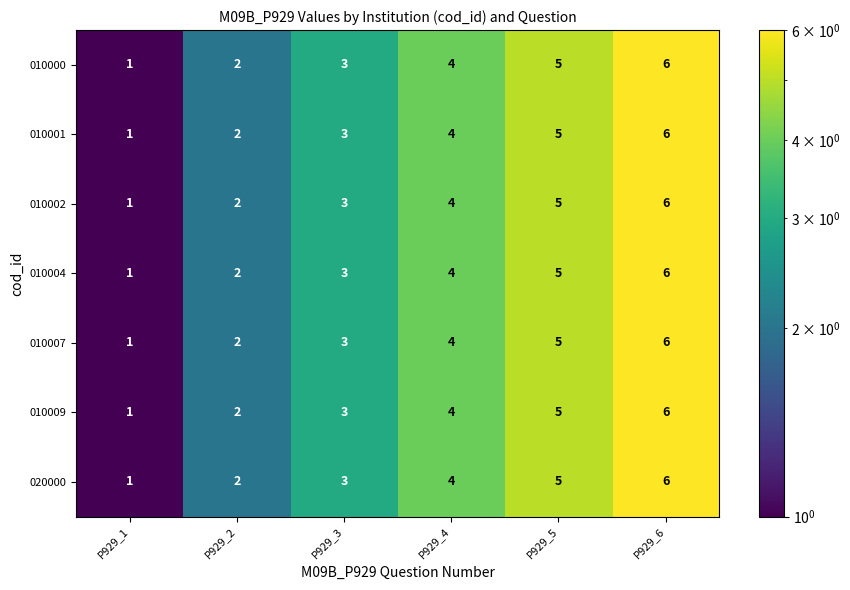

At which category is the sum across all series the highest?

P929_6